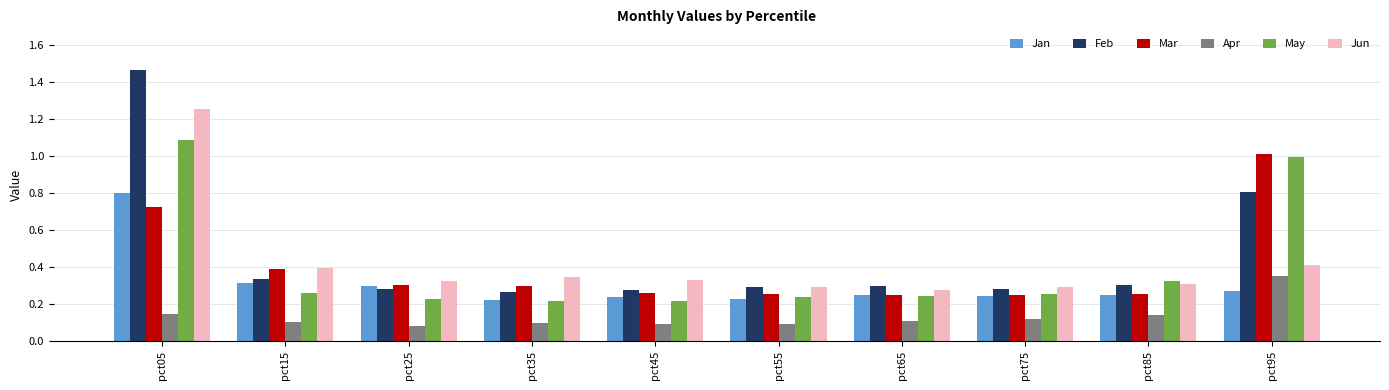

At which label does Jun reach its peak?

pct05